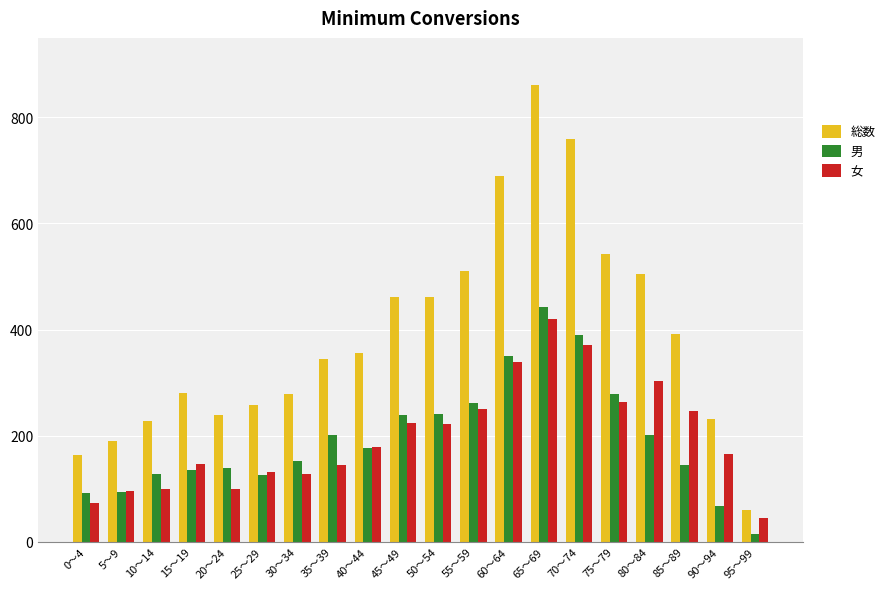

Which series has the widest spread of values?

総数